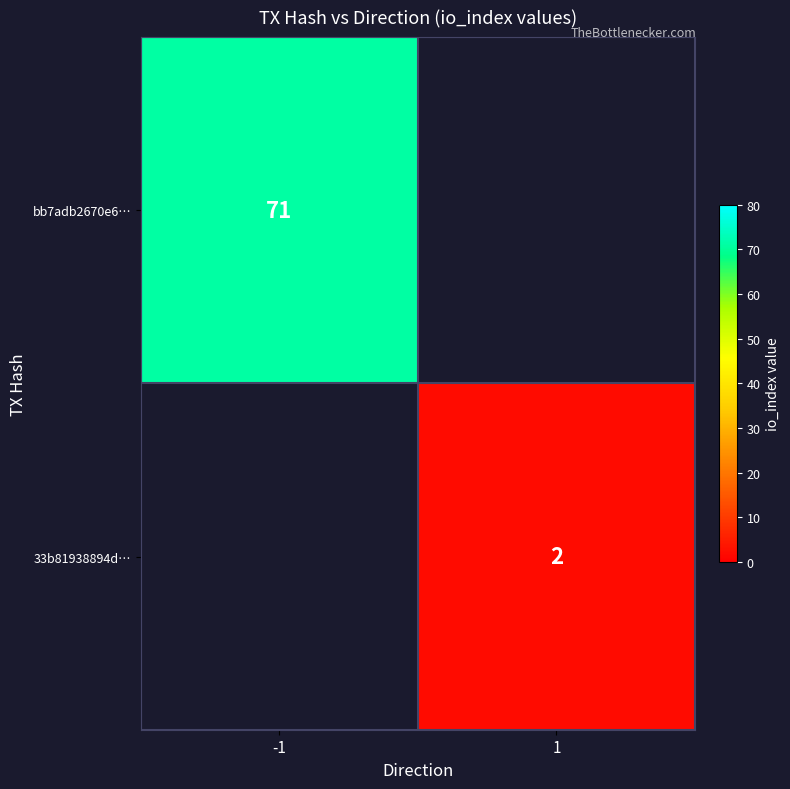

At which category does the chart reach its peak across all series?

-1